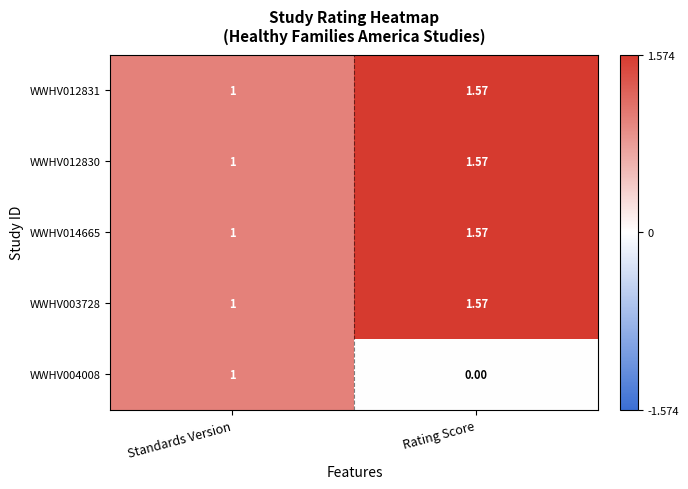

How many series are shown in this chart?

5